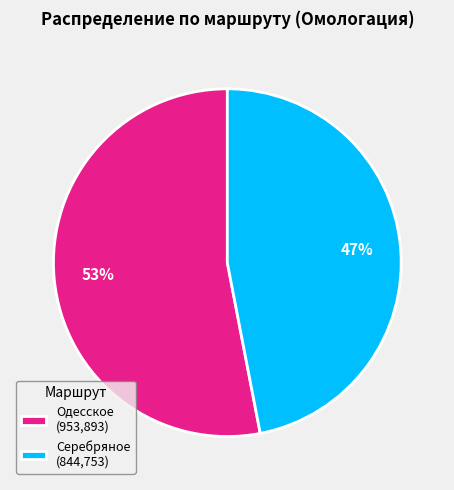

Is there a majority slice in this chart?

Yes